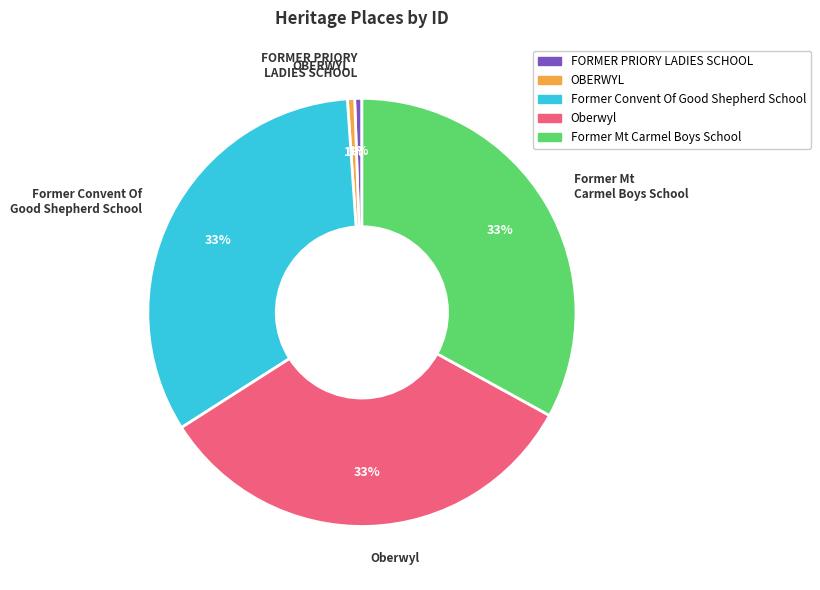

Between OBERWYL and Oberwyl, which is larger?

Oberwyl